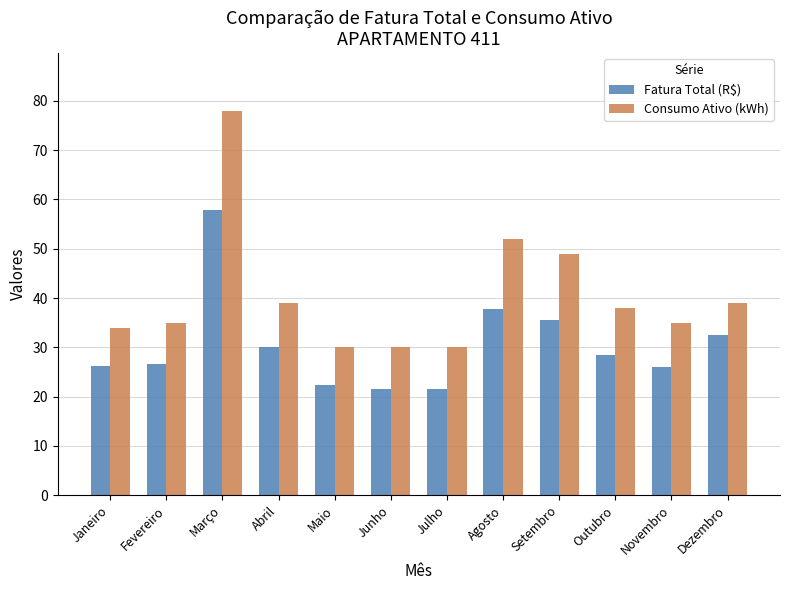

What position from the right is Setembro?

4